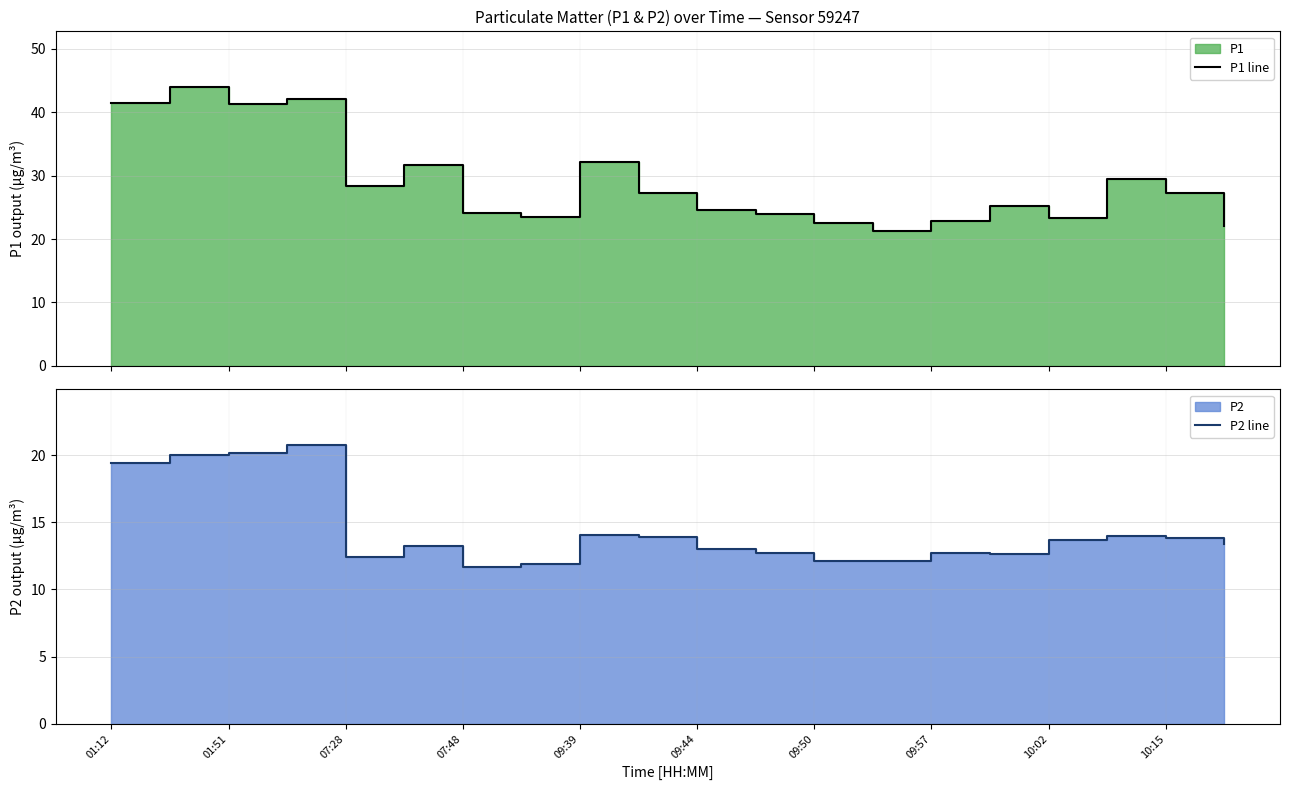

At which category is the sum across all series the highest?

01:51